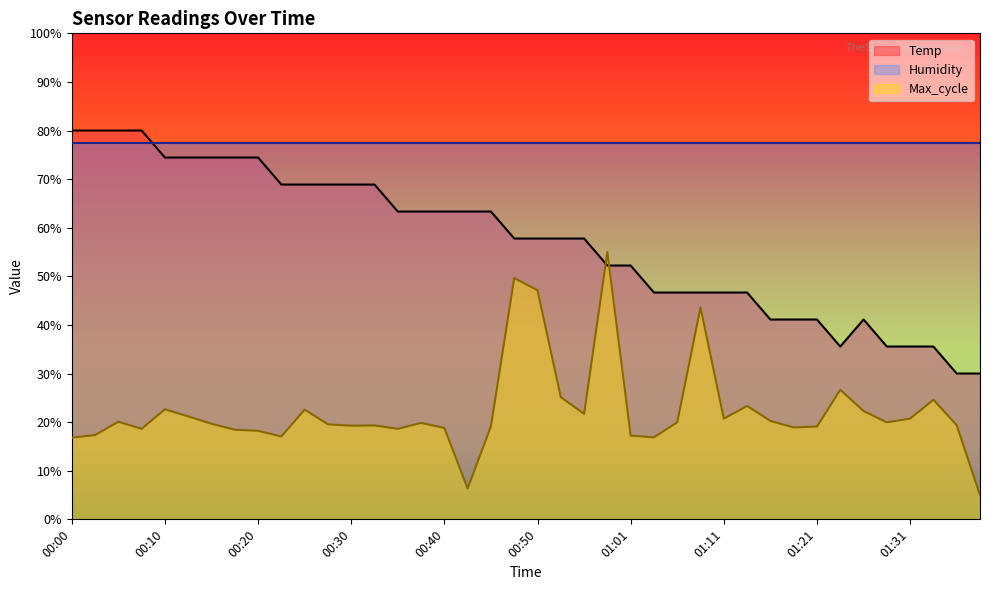

What value does the Temp series have at 00:55?

57.8